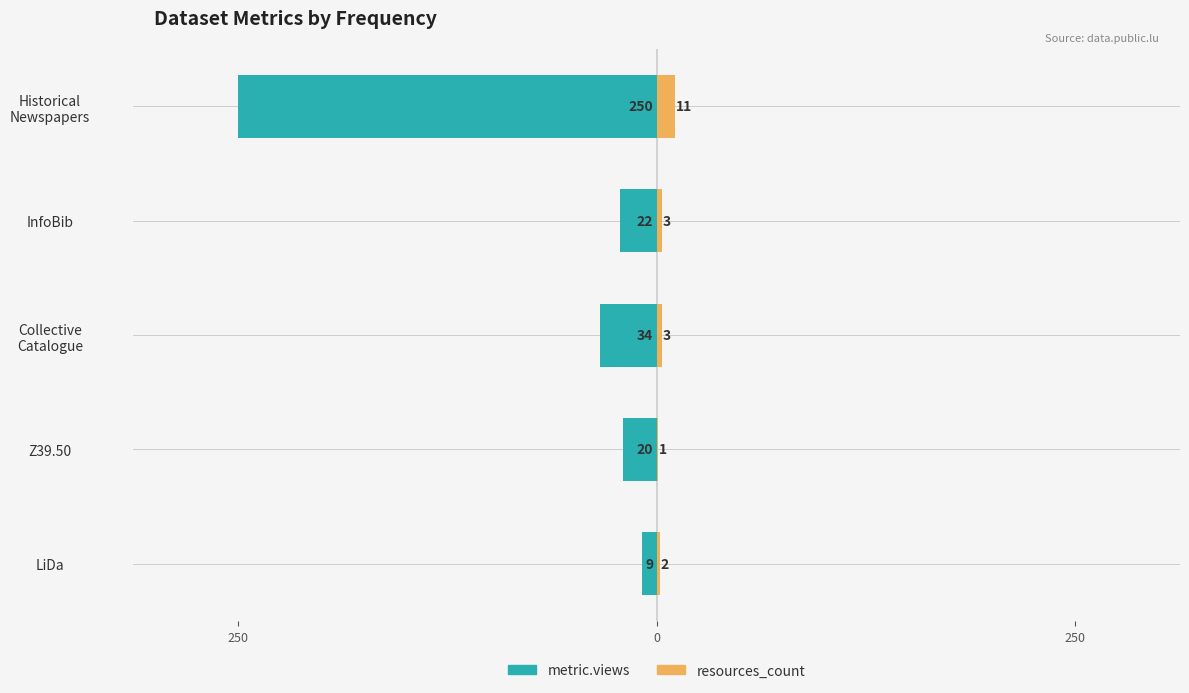

Are the bars horizontal?

Yes